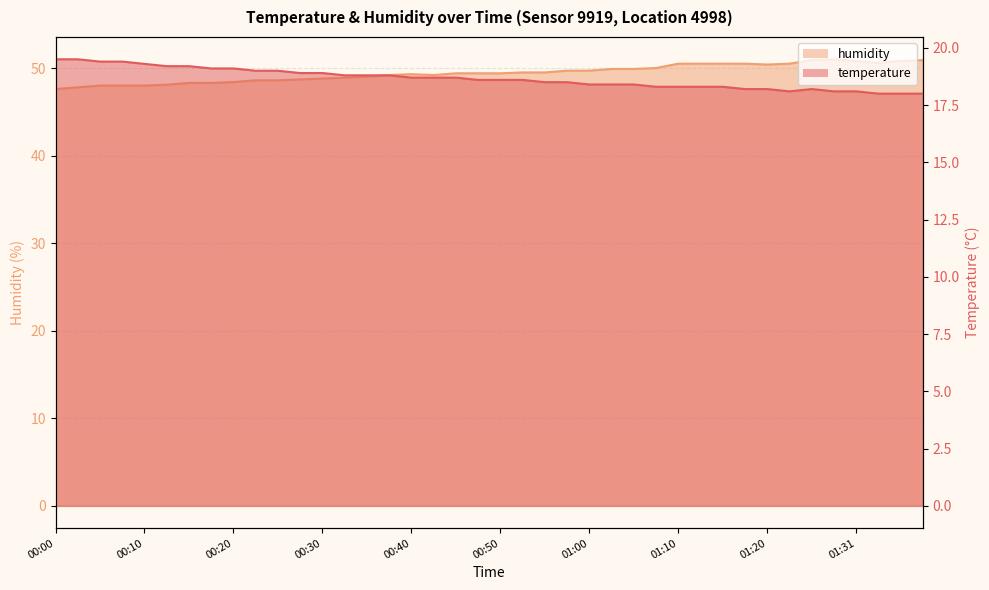

At 00:08, list the series in order from largest to smallest.

humidity, temperature